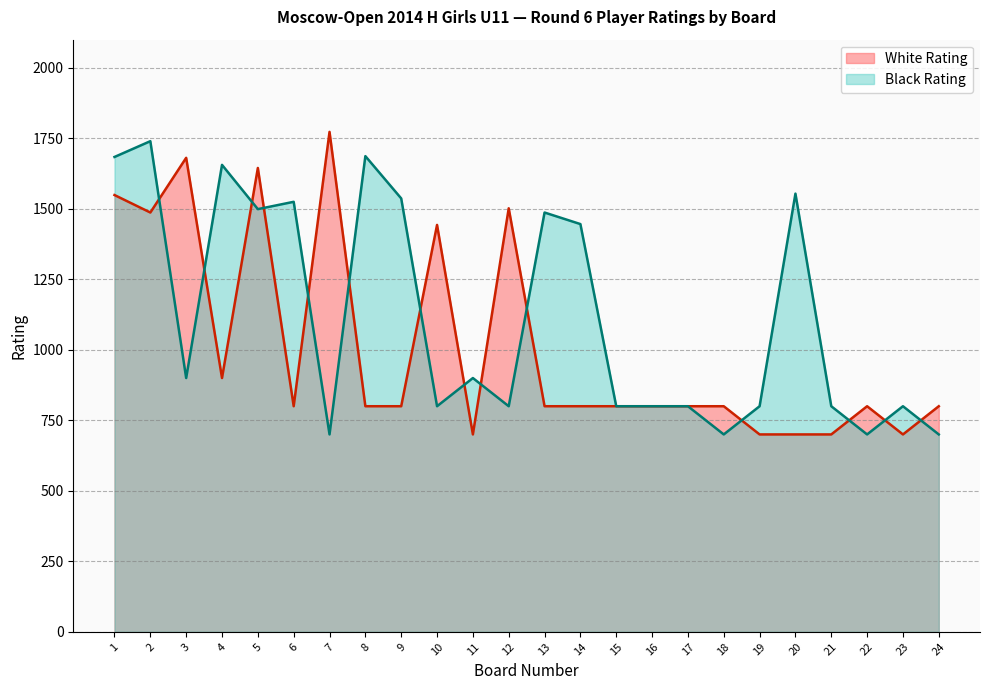

What is the sum of all White Rating values?

24280